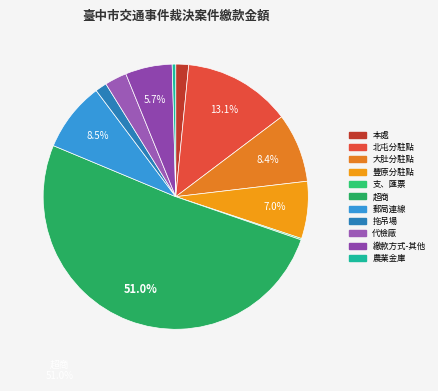

What is the change in value from 大肚分駐點 to 農業金庫?

-15165015